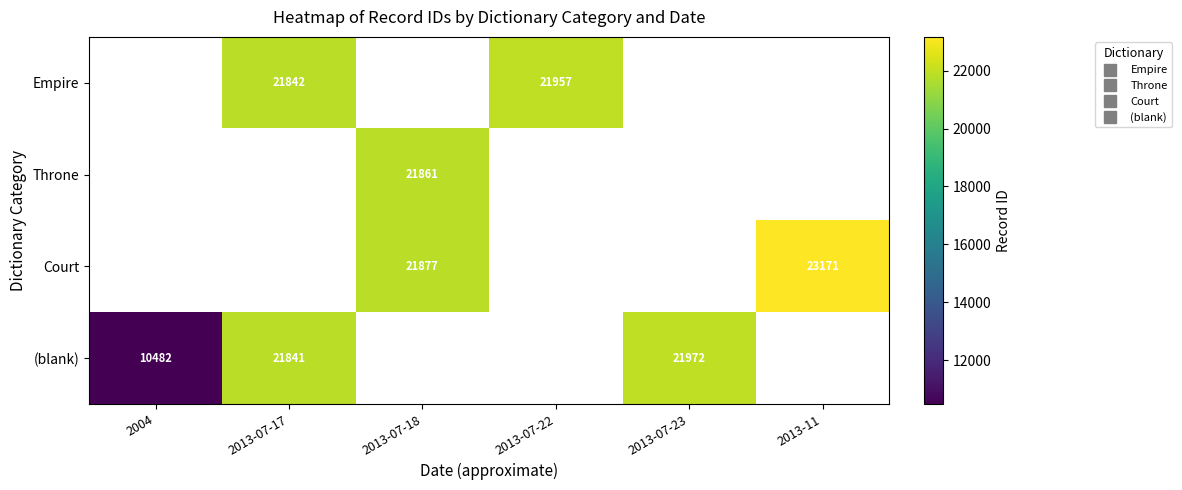

Which label corresponds to the smallest value in the chart?

2004